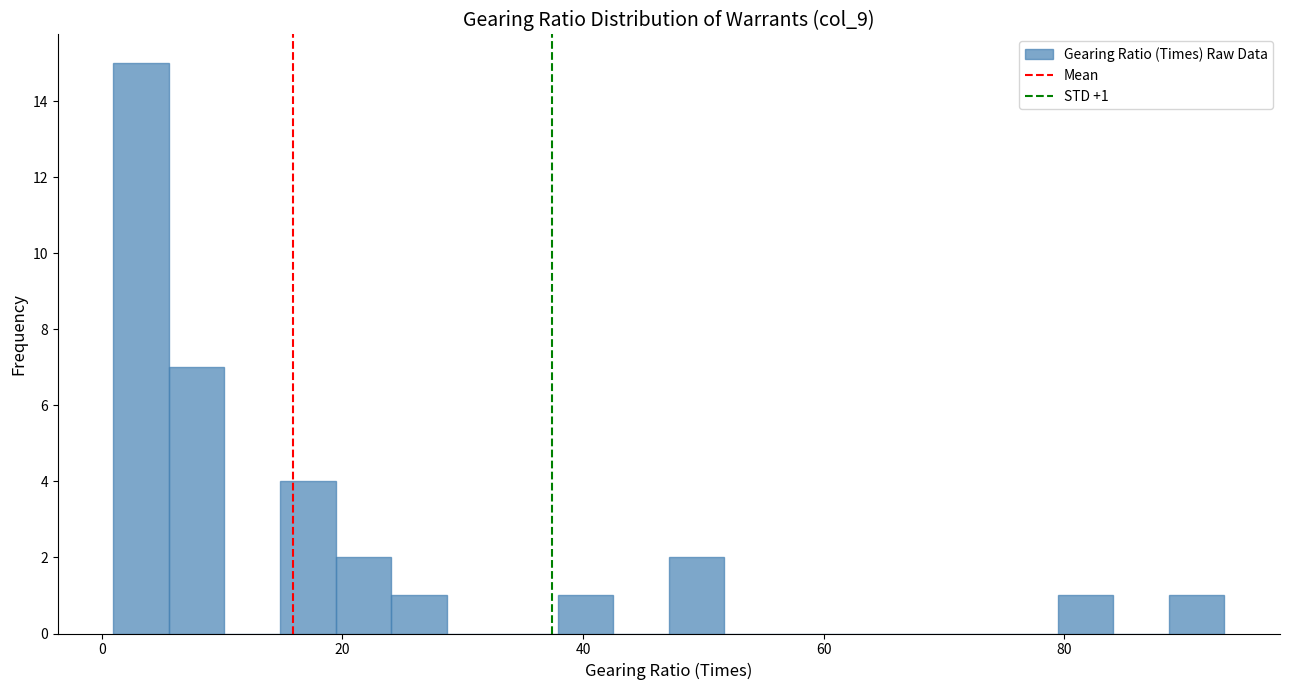

Read against the x-axis, roughly where is the centre of the tallest bar?

4